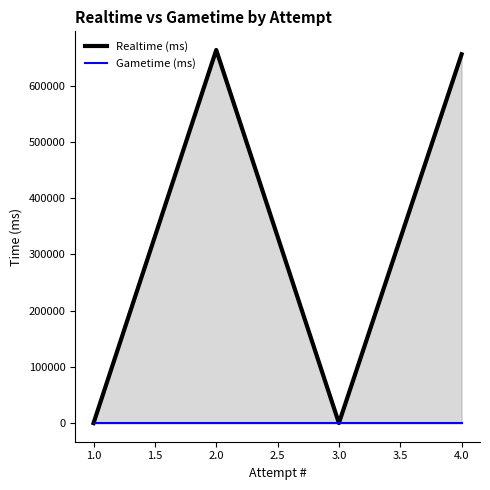

Reading right to left, extract all data points from this chart.

Realtime (ms): 655487	0	663155	0
Gametime (ms): 0	0	0	0